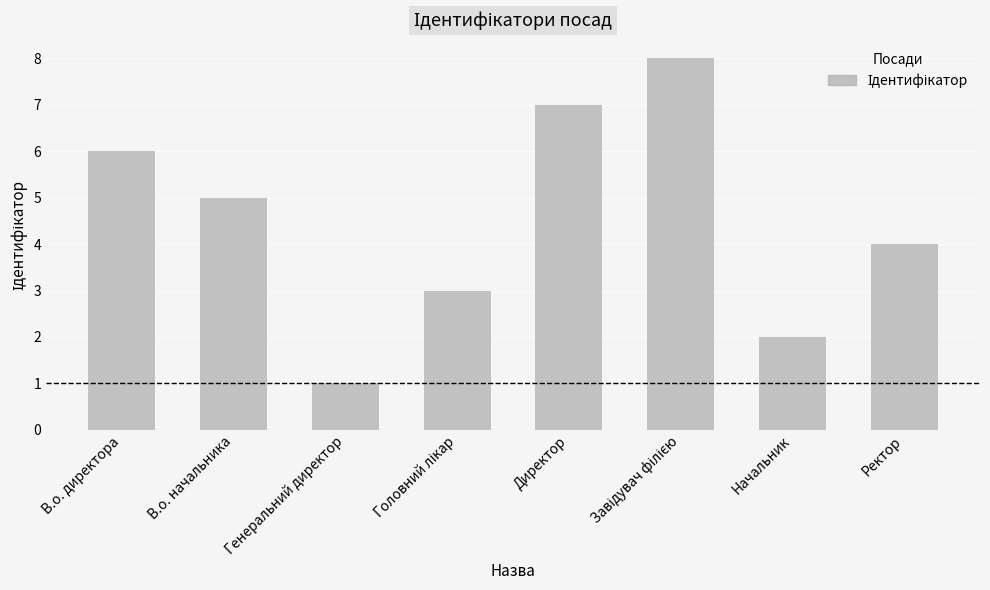

Approximately how many times larger is the value at Директор compared to В.о. начальника?

1.4